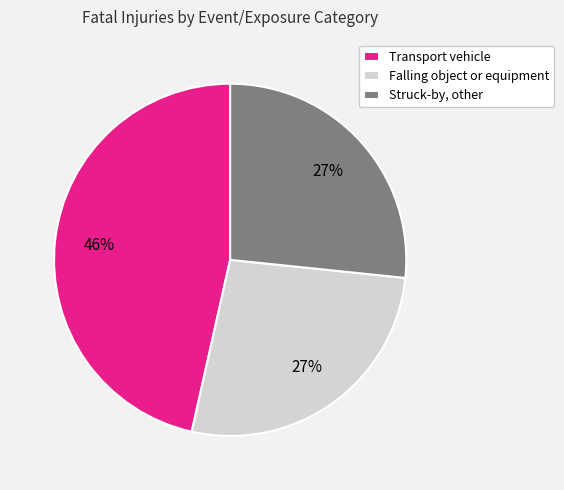

What is the largest slice in the pie chart?

Transport vehicle